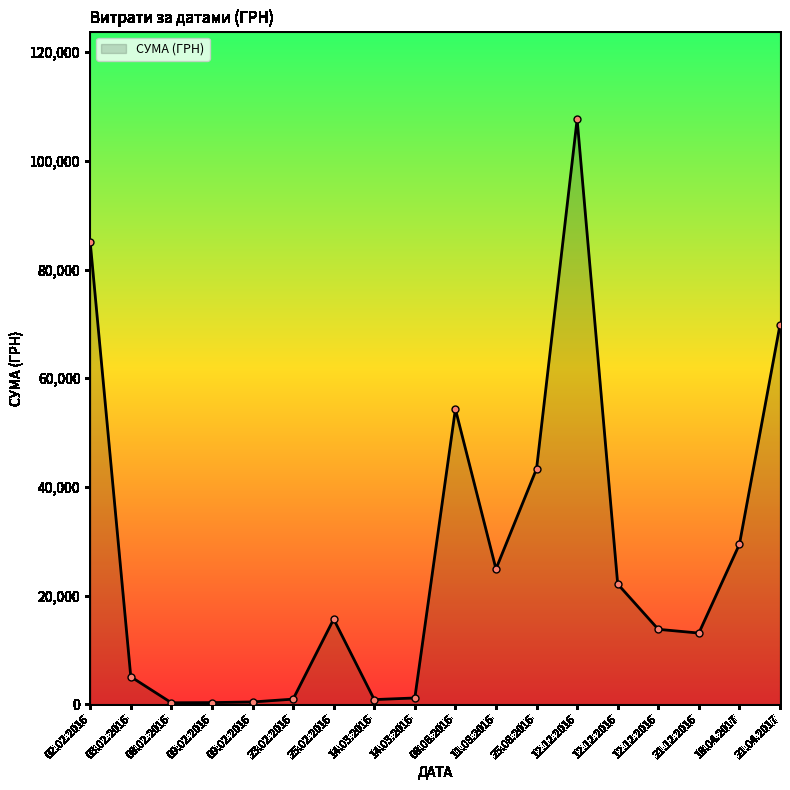

Is this an area chart (filled region under the line)?

Yes